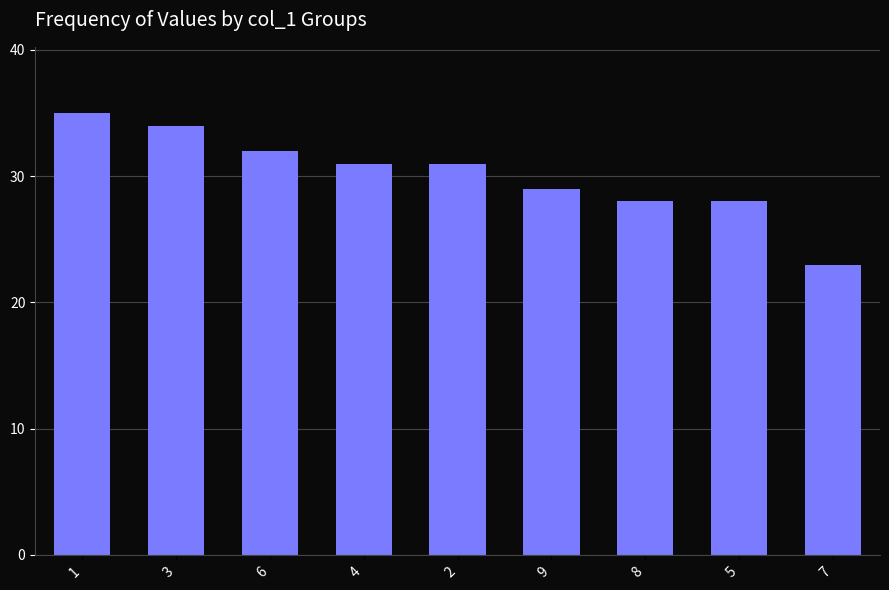

Which category has the highest value across all series?

1